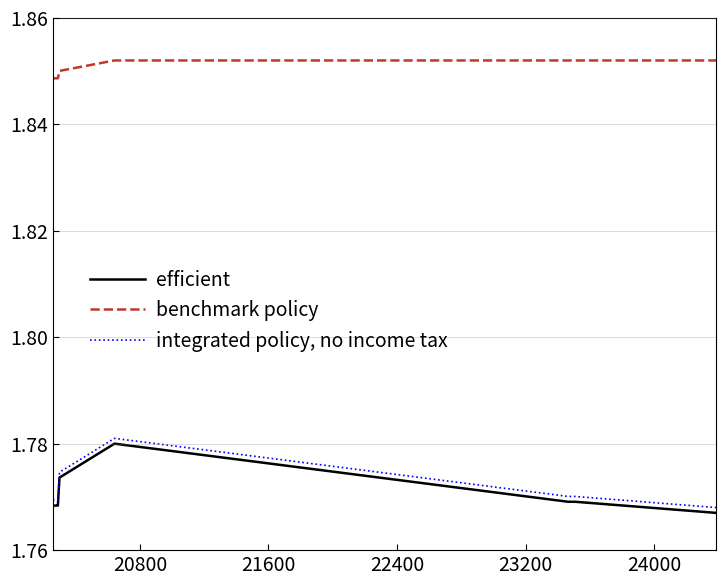

True or false: benchmark policy and integrated policy, no income tax intersect in this chart.

False